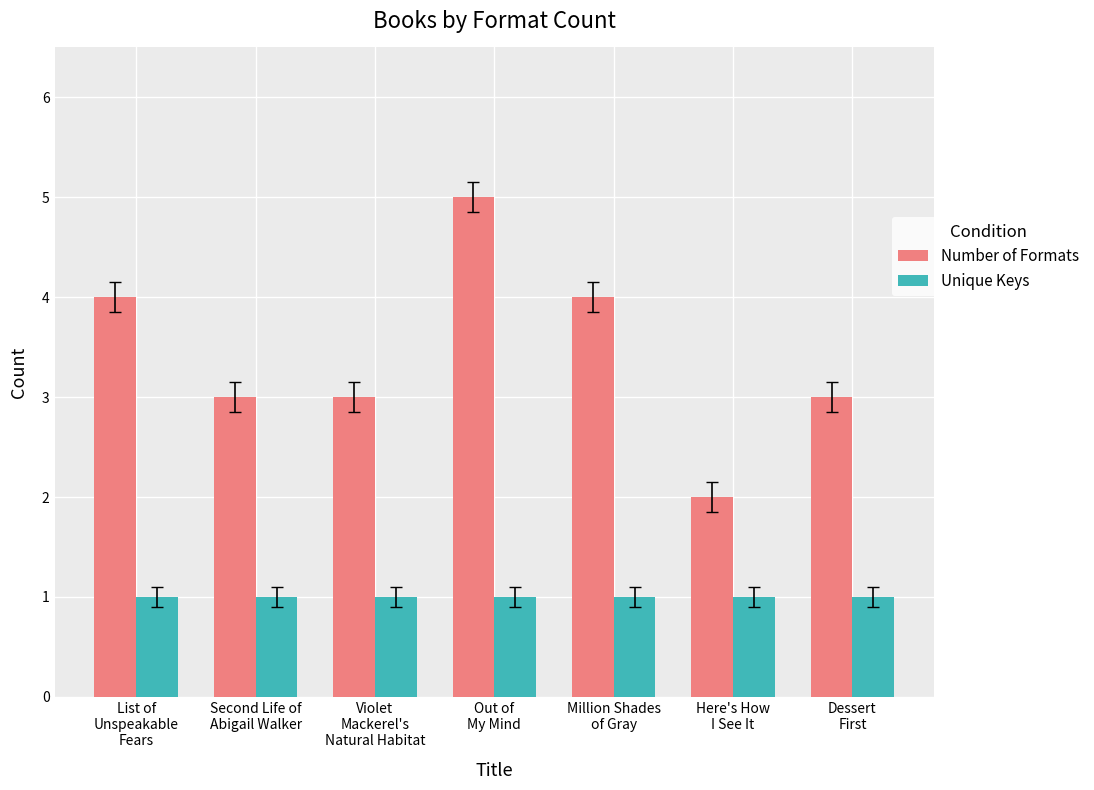

Which series has the largest total across all categories?

Number of Formats